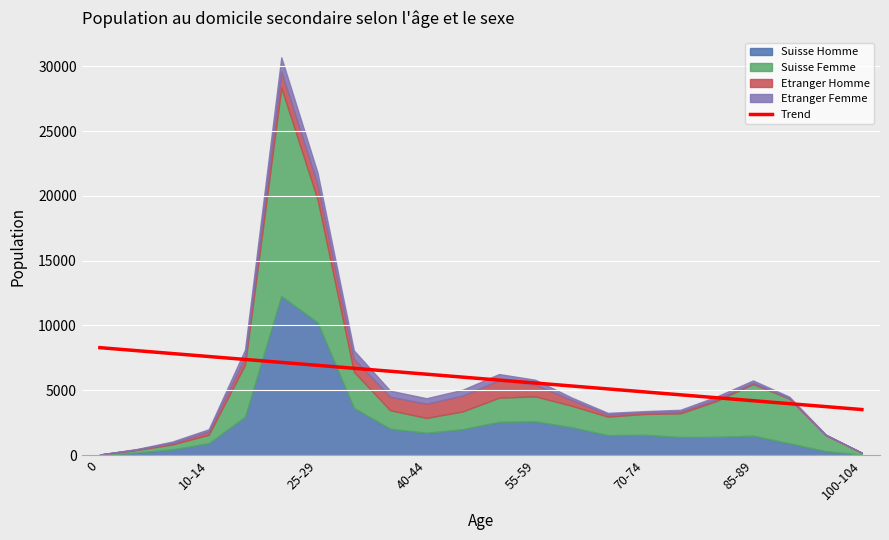

The Trend series shows 8286.8 at 0. True or false?

True